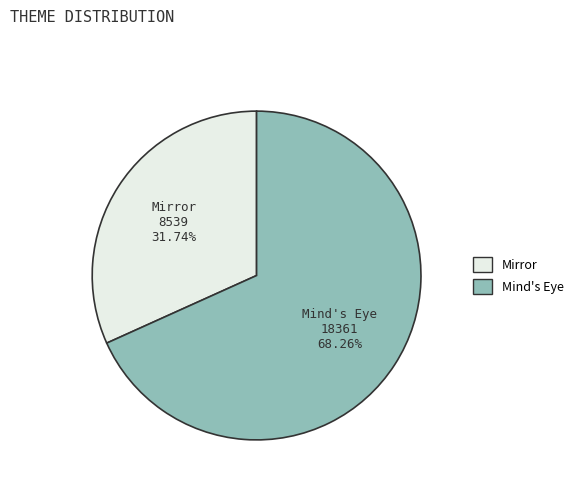

To the nearest percent, what percentage of the pie is Mind's Eye?

68%